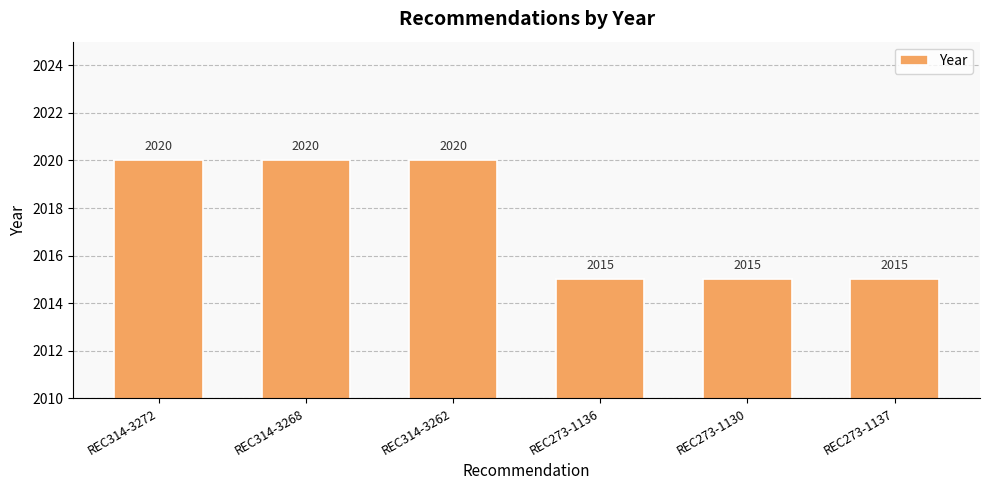

Is it true that the value at REC273-1136 is 3270?

False